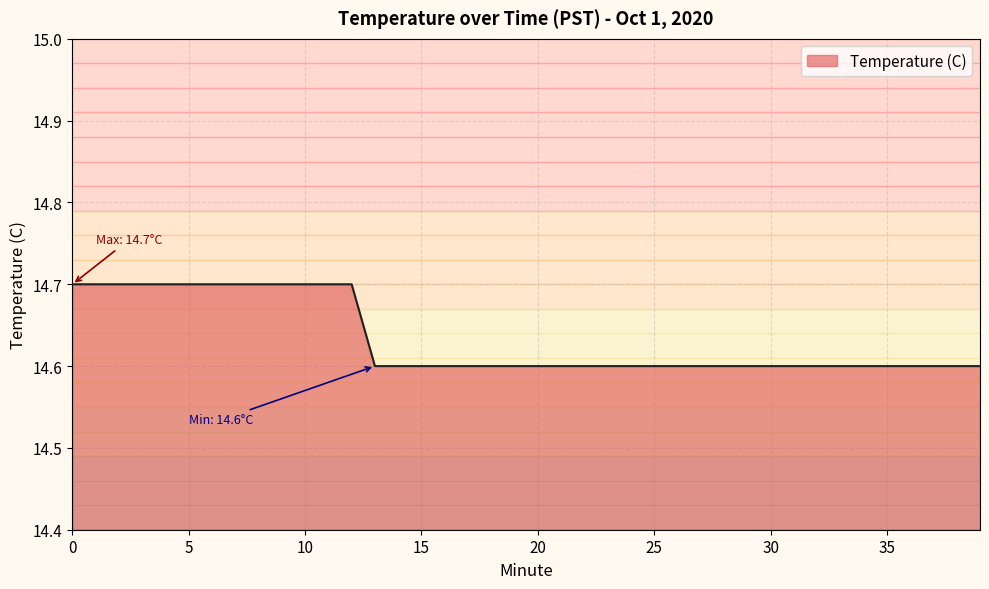

What is the minimum value shown in the chart?

14.6